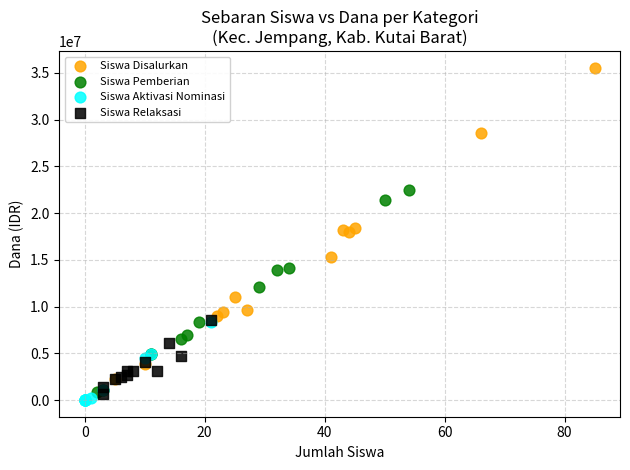

Which series contains the highest Y value?

Siswa Disalurkan